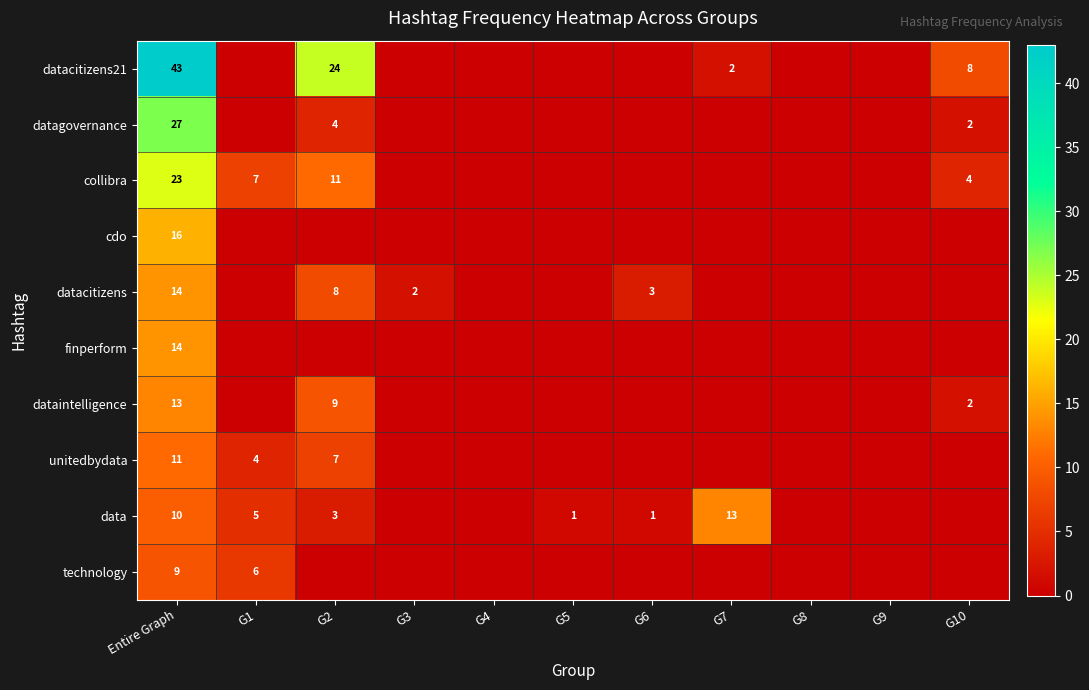

True or false: unitedbydata has a value of 3 at Entire Graph.

False